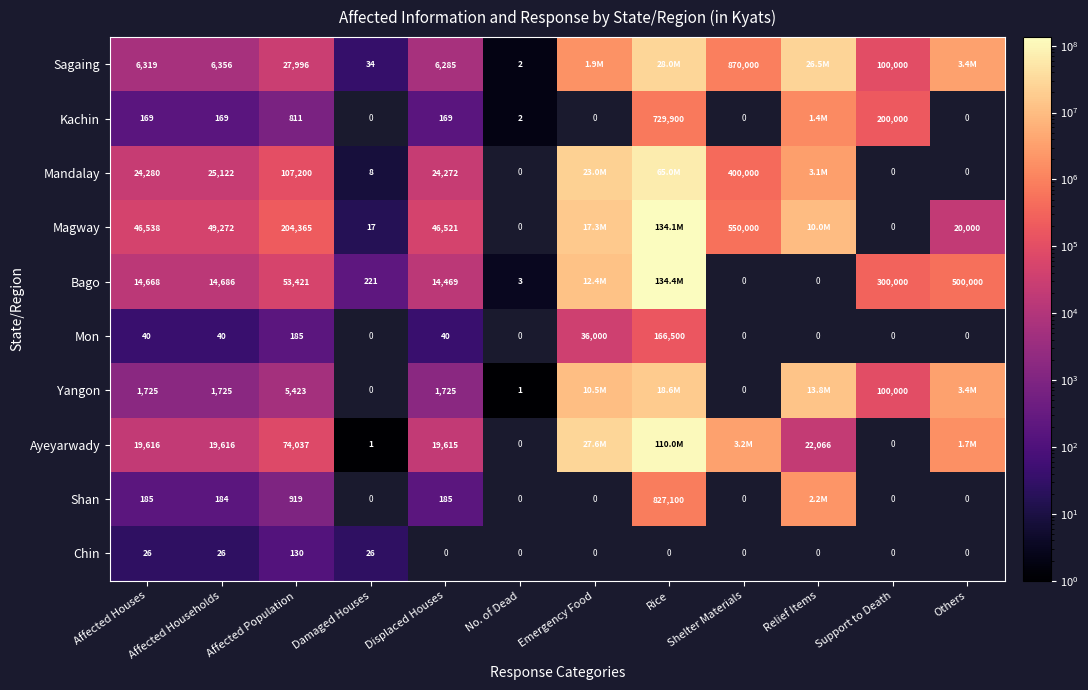

What is the approximate value of Mon at Affected Houses, to the nearest 50?

50